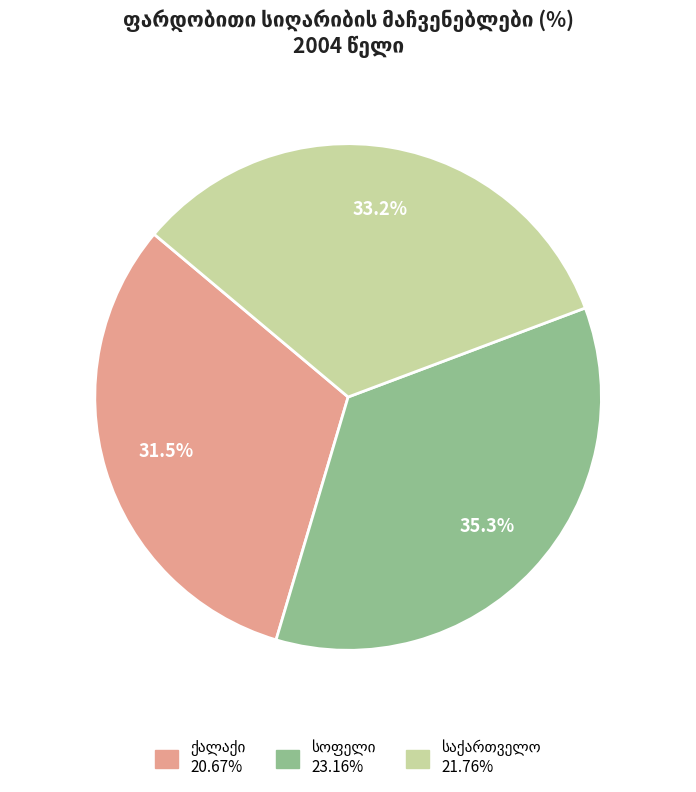

Does any single category account for the majority?

No